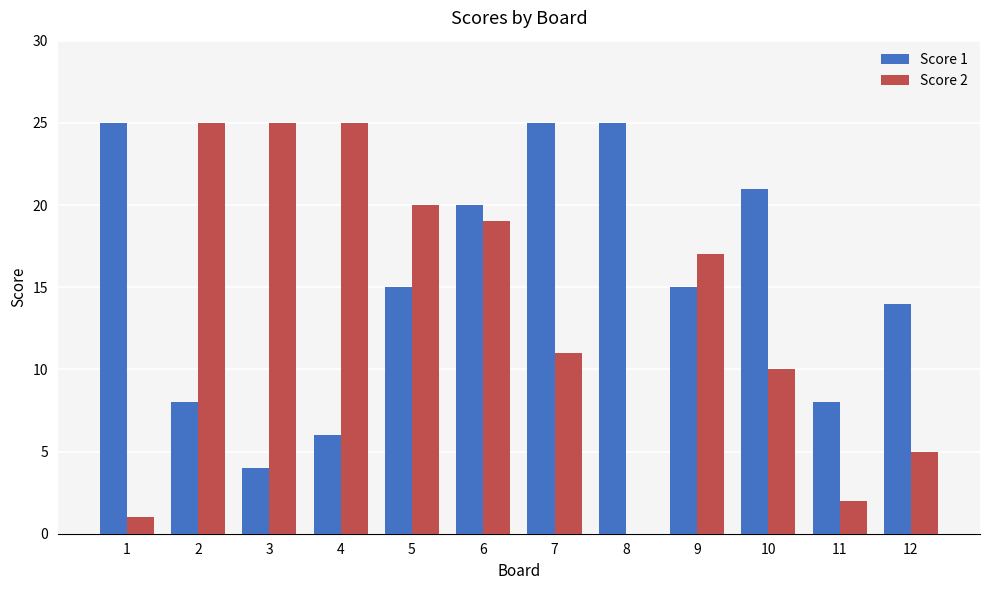

What is the spread (max minus min) of values at 12?

9